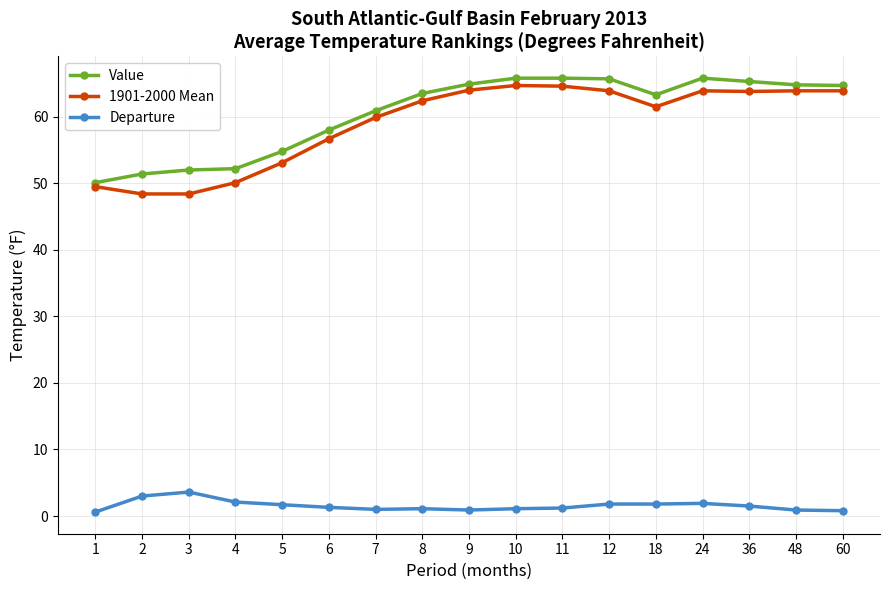

Where does the 1901-2000 Mean series first go above 62?

8